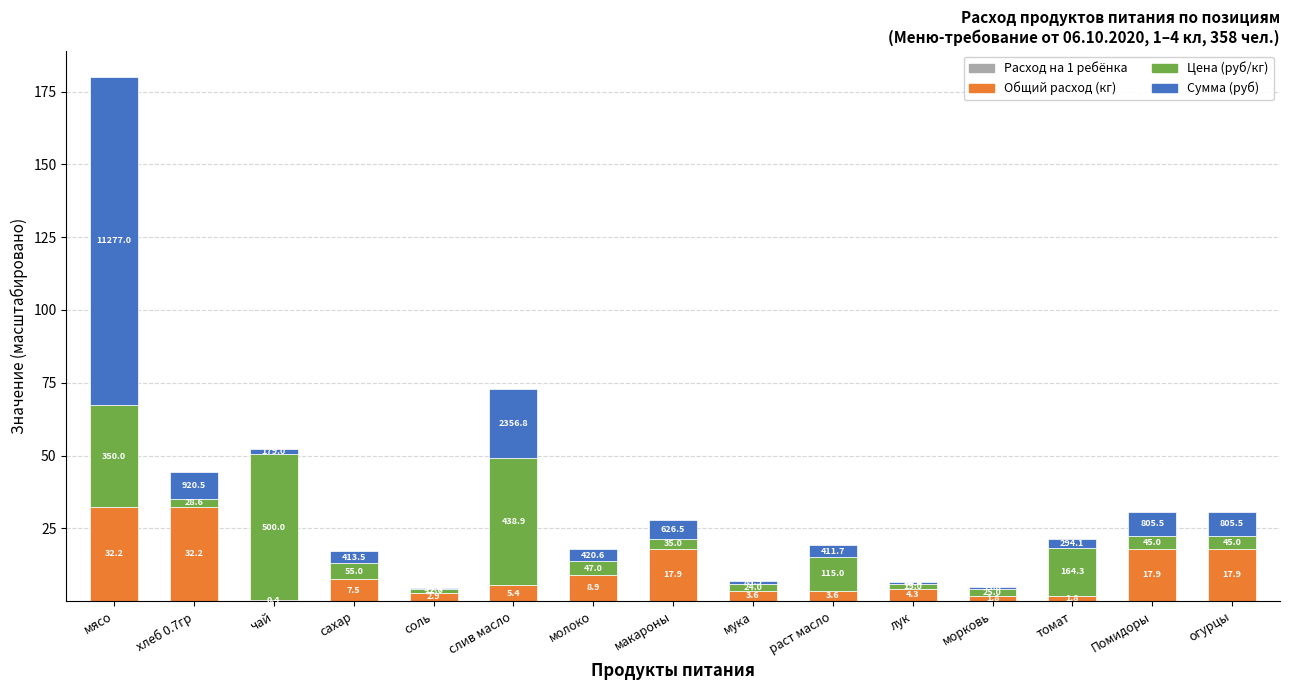

Which series changed the most between соль and слив масло?

Цена (руб/кг)